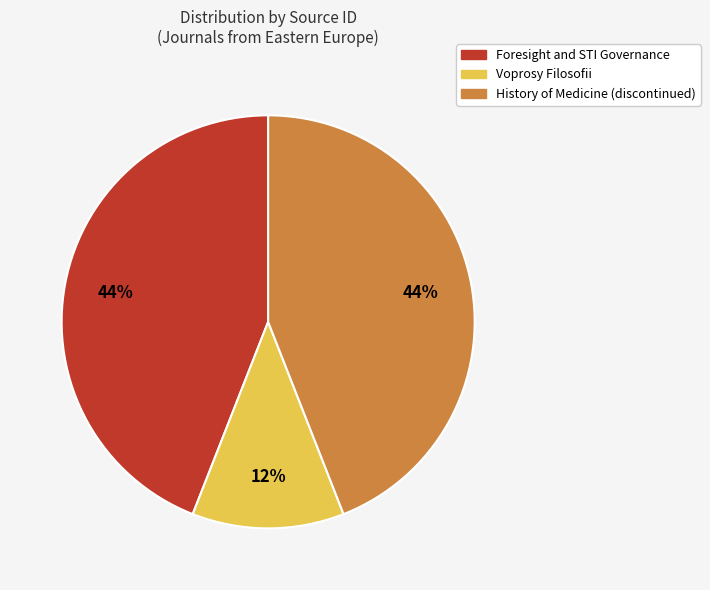

To the nearest percent, what percentage of the pie is History of Medicine (discontinued)?

44%